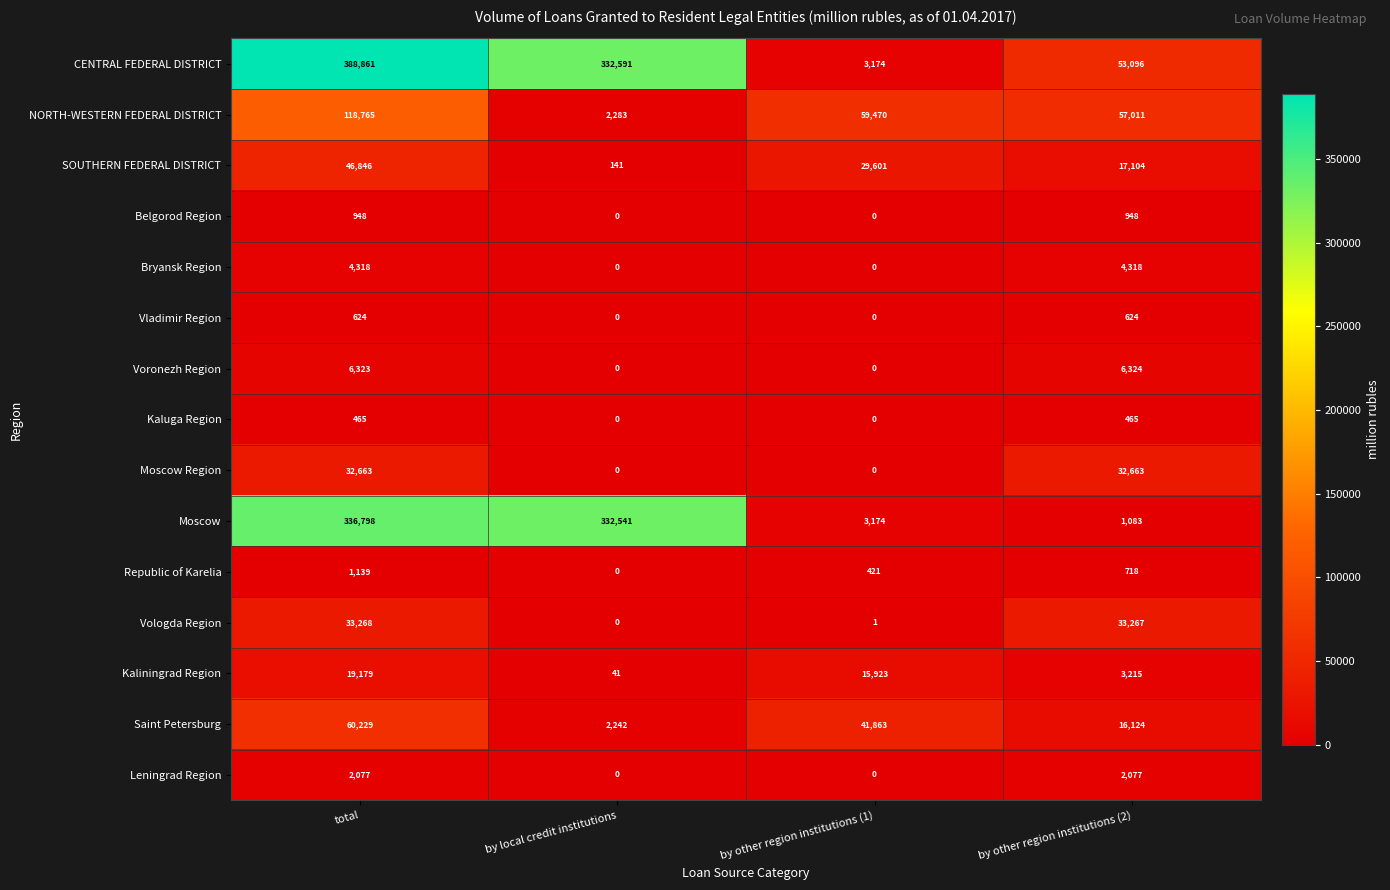

Which series changed the most between by local credit institutions and by other region institutions (2)?

Moscow